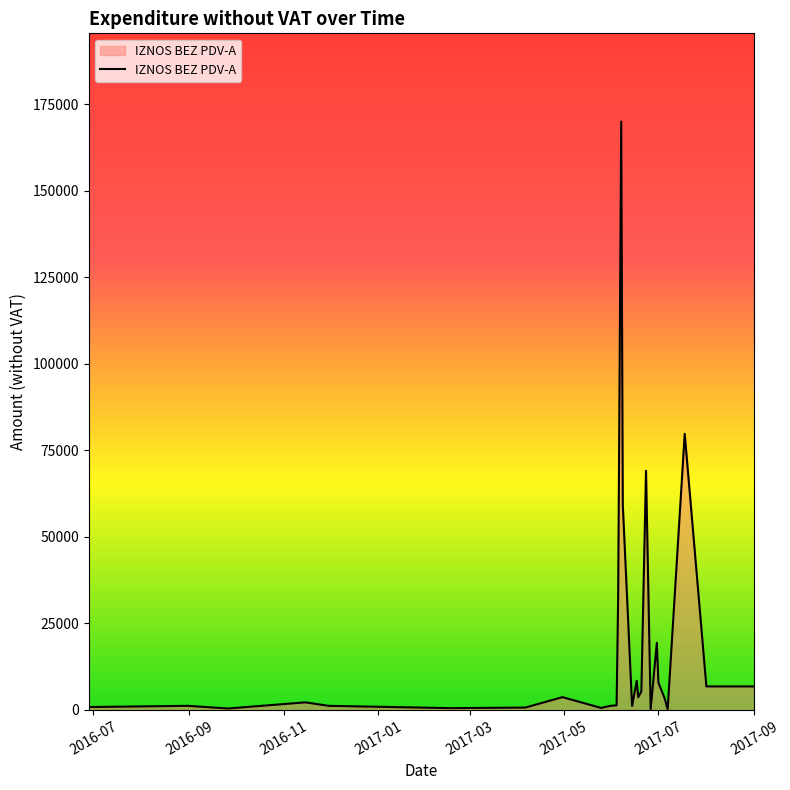

What is the difference between the maximum and minimum values?

169731.6